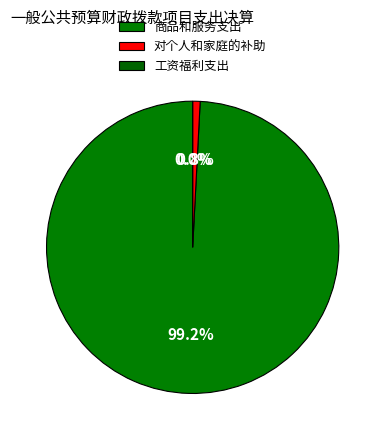

Combined, do 商品和服务支出 and 工资福利支出 account for over 50%?

Yes